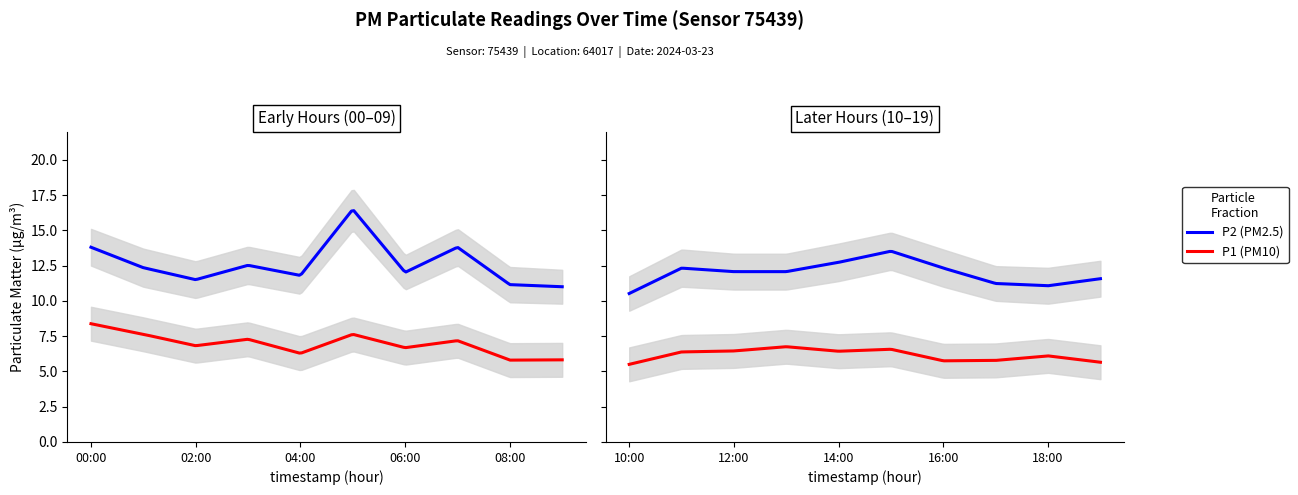

How many series are shown in this chart?

2